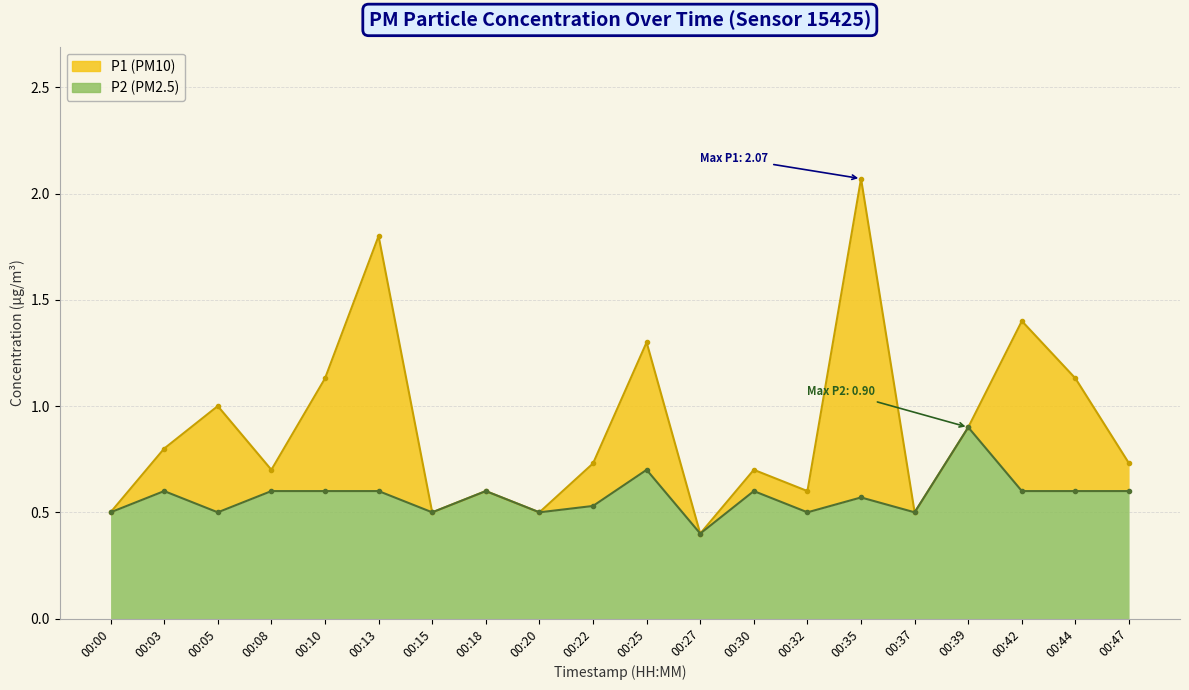

What is the greatest value displayed?

2.1